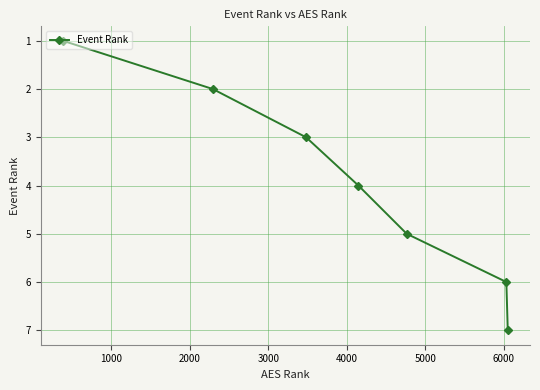

What is the average value?

4